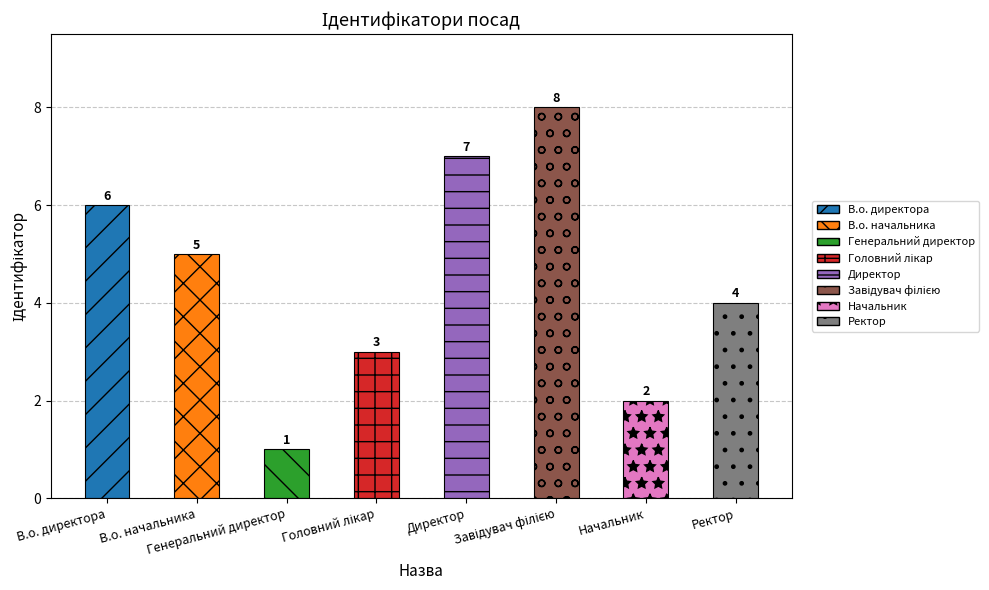

Which category has the highest value across all series?

Завідувач філією